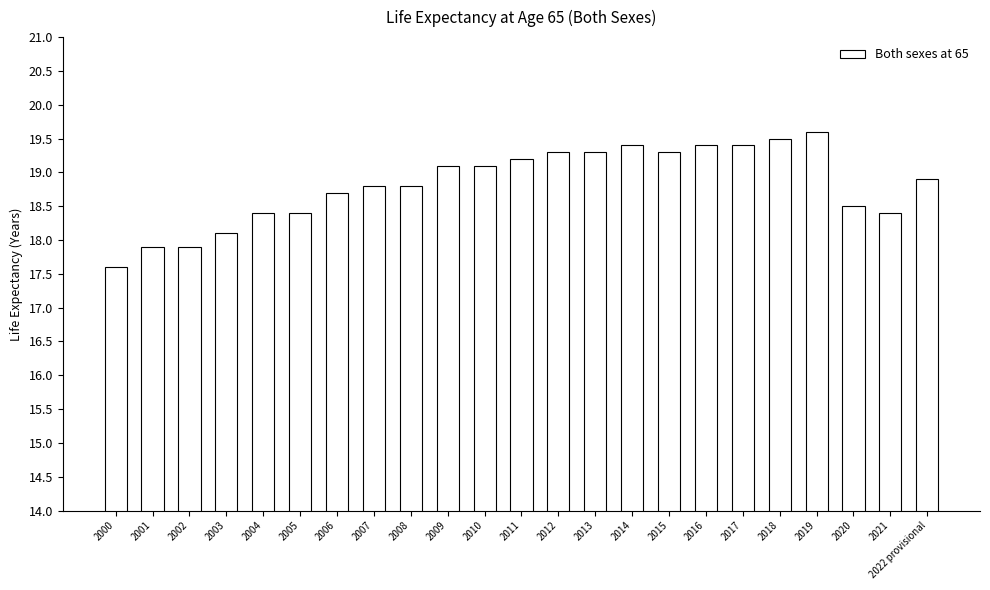

True or false: the data shows 12.5 at 2007.

False